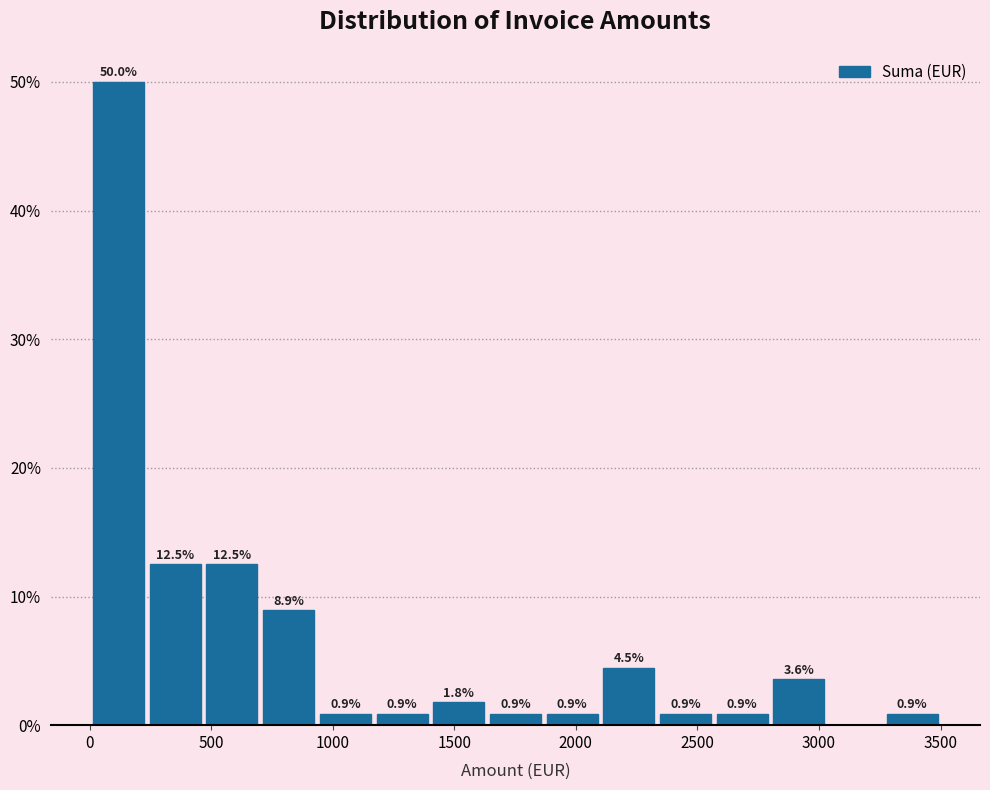

Which range on the x-axis has the tallest bar?

0 to 250